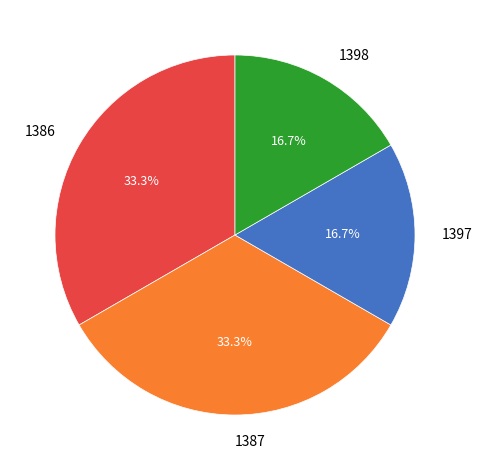

Between 1386 and 1398, which is larger?

1386